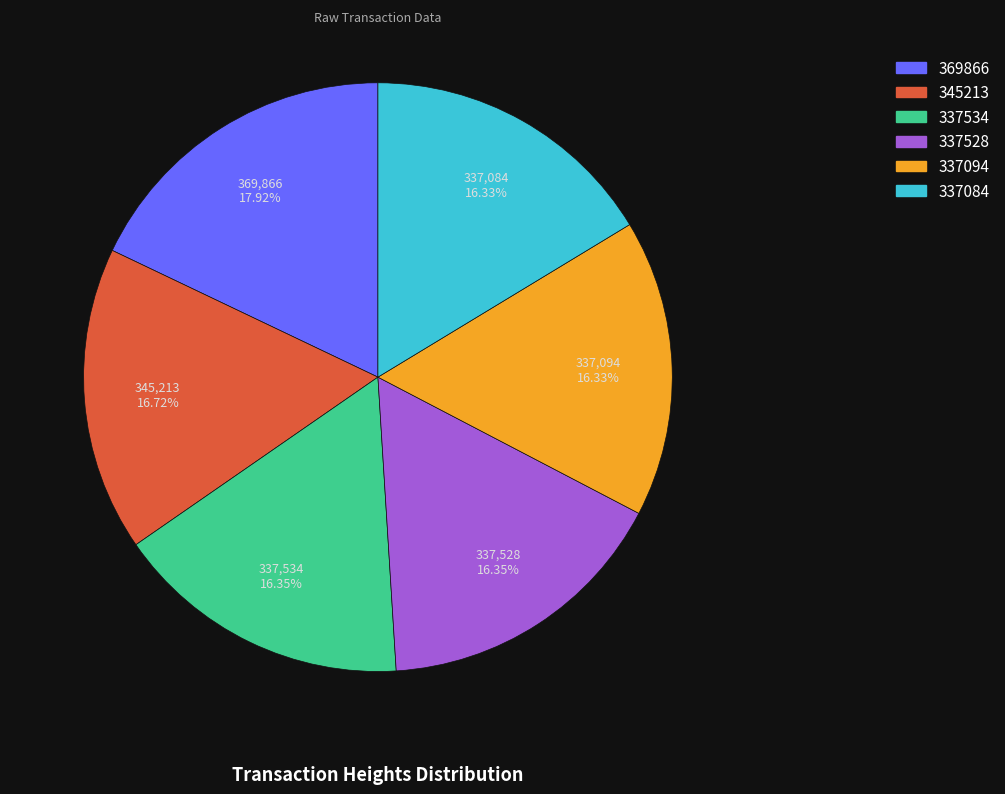

Is it true that 337094 is 27% of the pie?

False